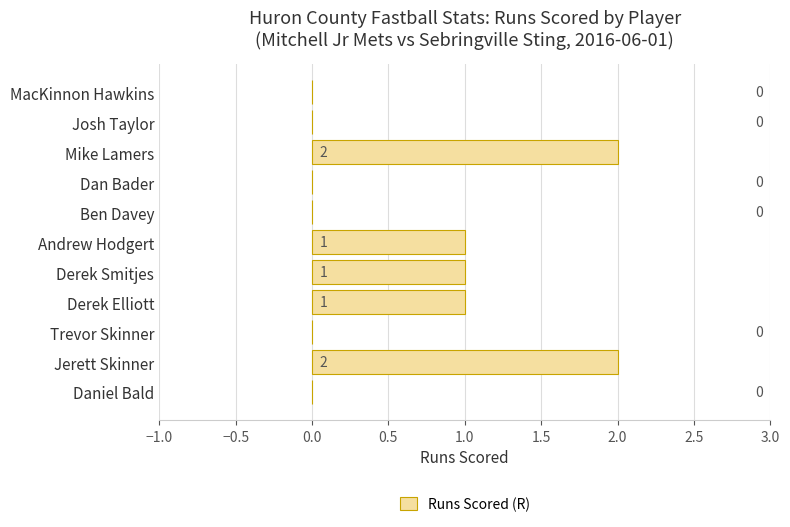

What is the sum of all values?

7